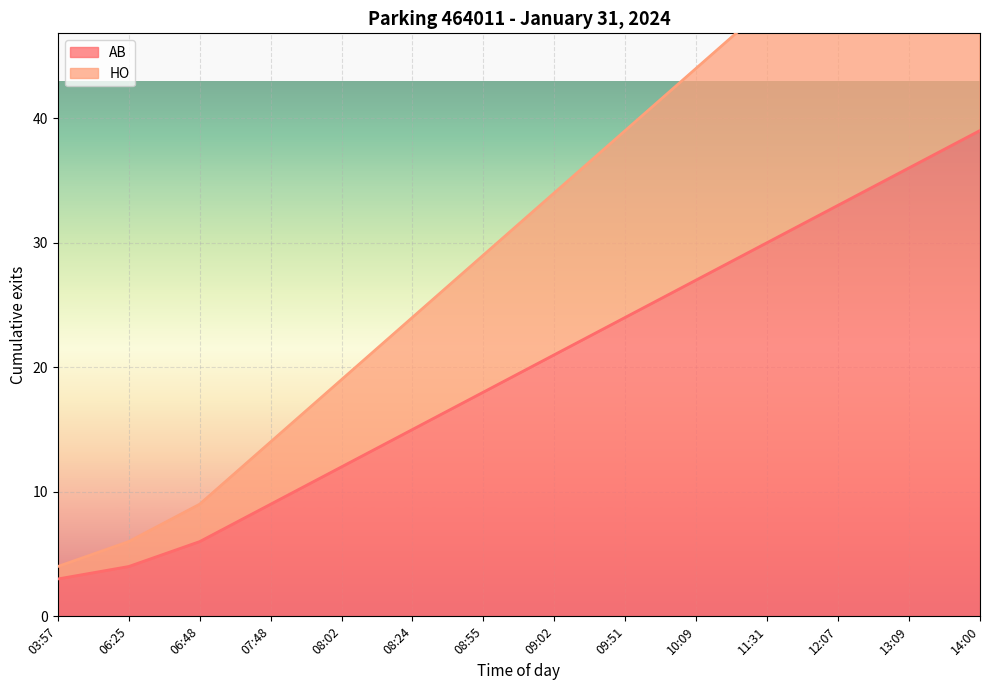

Which has a higher value, 11:31 or 14:00?

14:00